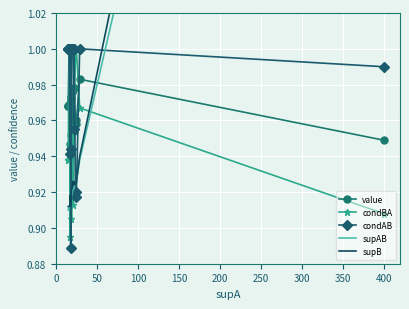

Which series has the widest spread of values?

supB